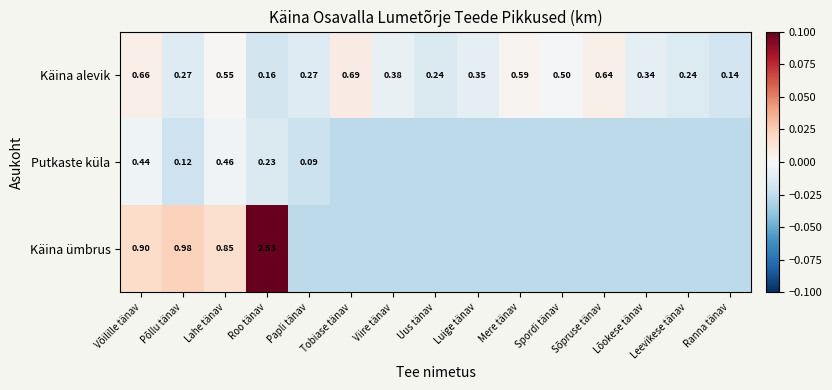

Which category has the highest value in the Käina alevik series?

Tobiase tänav